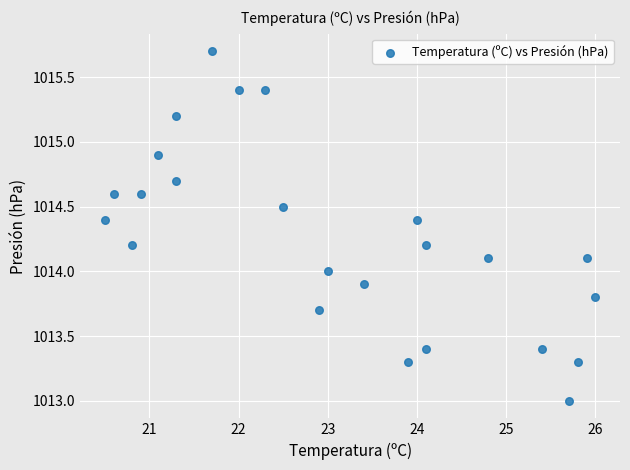

What is the range of X values (max minus min)?

5.5